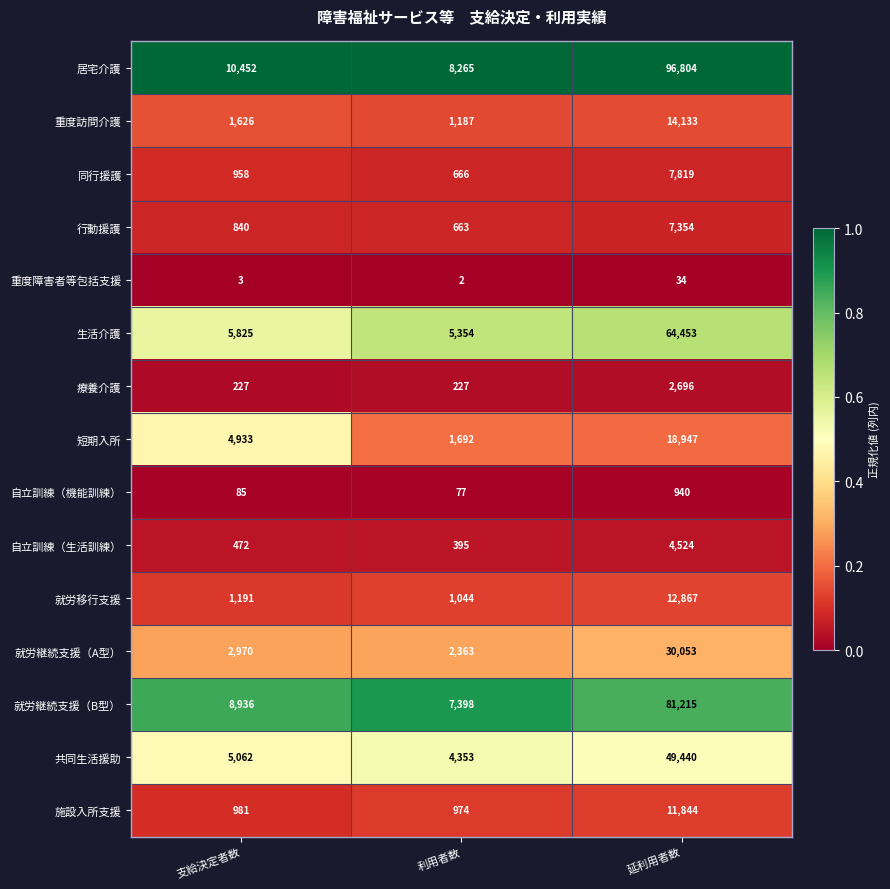

What is the difference between the maximum and minimum values in the 生活介護 series?

59099